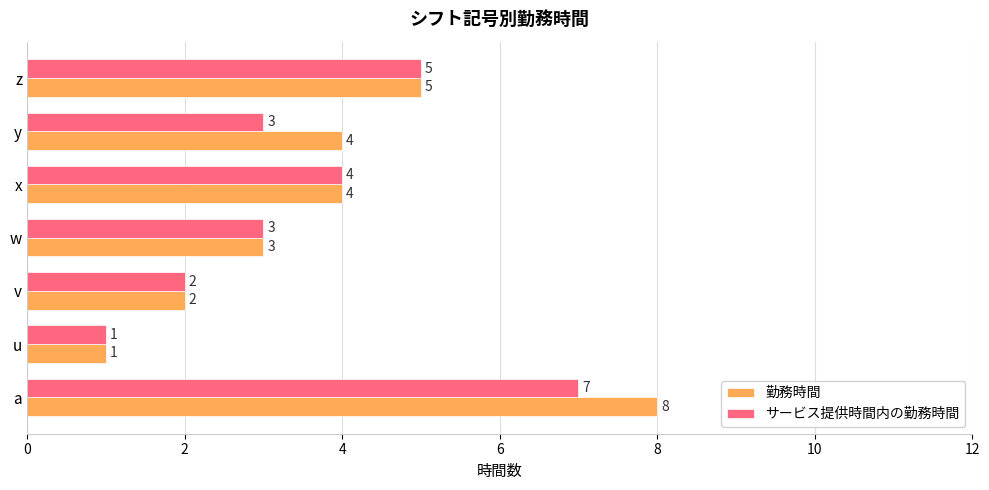

Which series has the largest total across all categories?

勤務時間